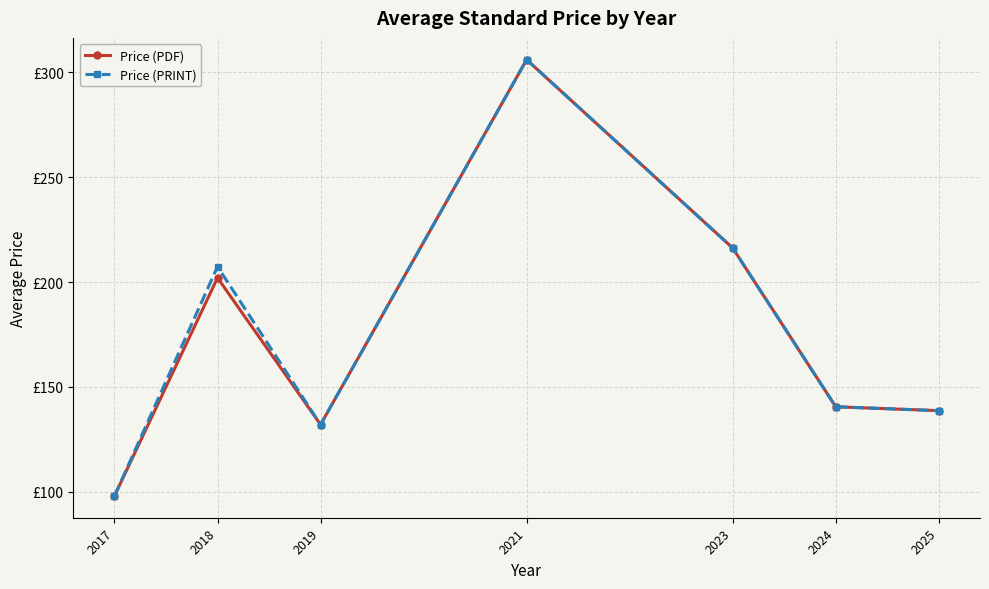

Which label corresponds to the smallest value in the chart?

2017